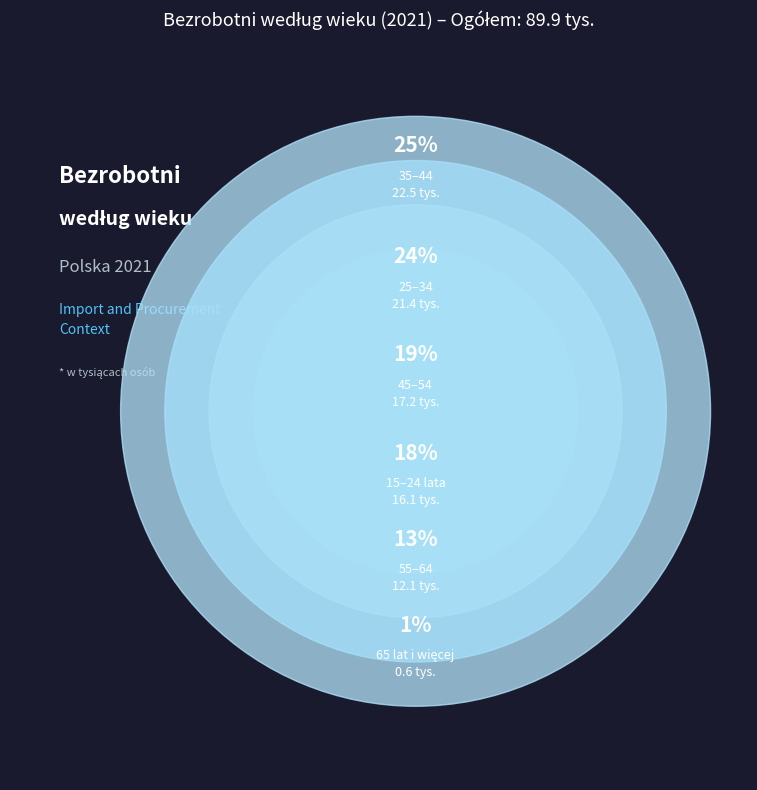

Is there any slice that represents more than half of the pie?

No